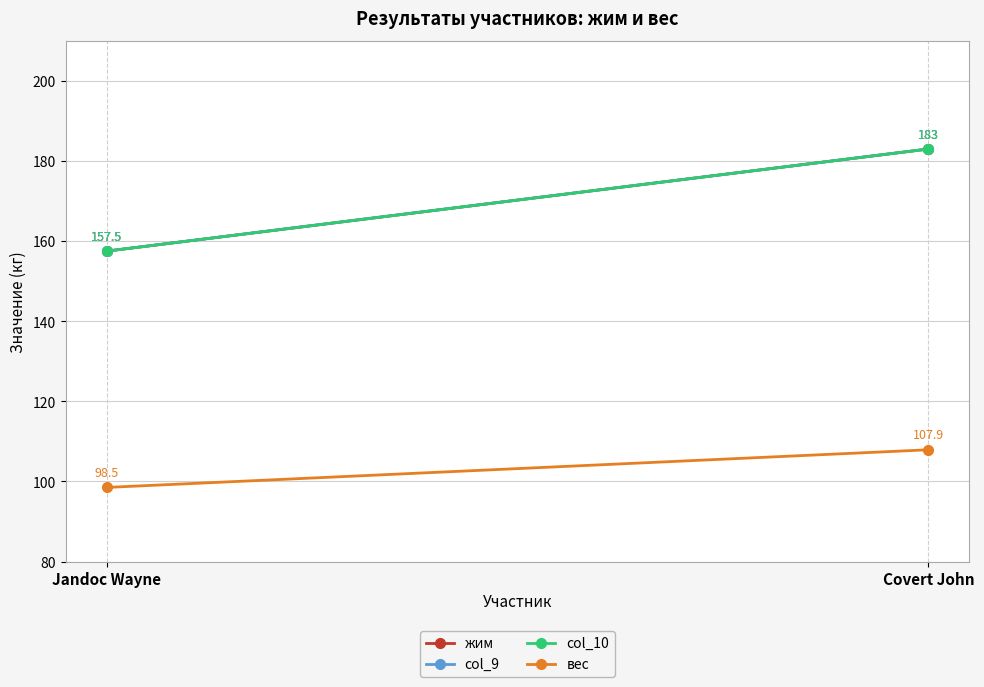

What is the value of the вес point at the 2nd from the left?

107.9